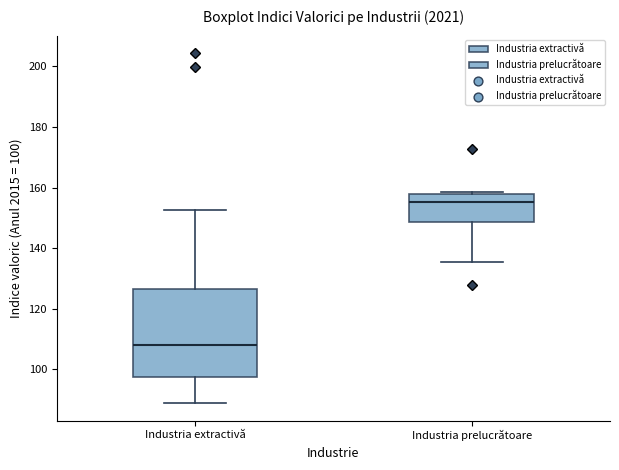

Reading left to right, read every box against the y-axis: the position of its median line, the range the box covers, and the ends of its whiskers. The values are not printed on the chart, so give them approximately, as read against the axis.

Industria extractivă: median 108, box 98 to 126, whiskers 88 to 152
Industria prelucrătoare: median 156, box 148 to 158, whiskers 136 to 158 (just above the box's upper edge)